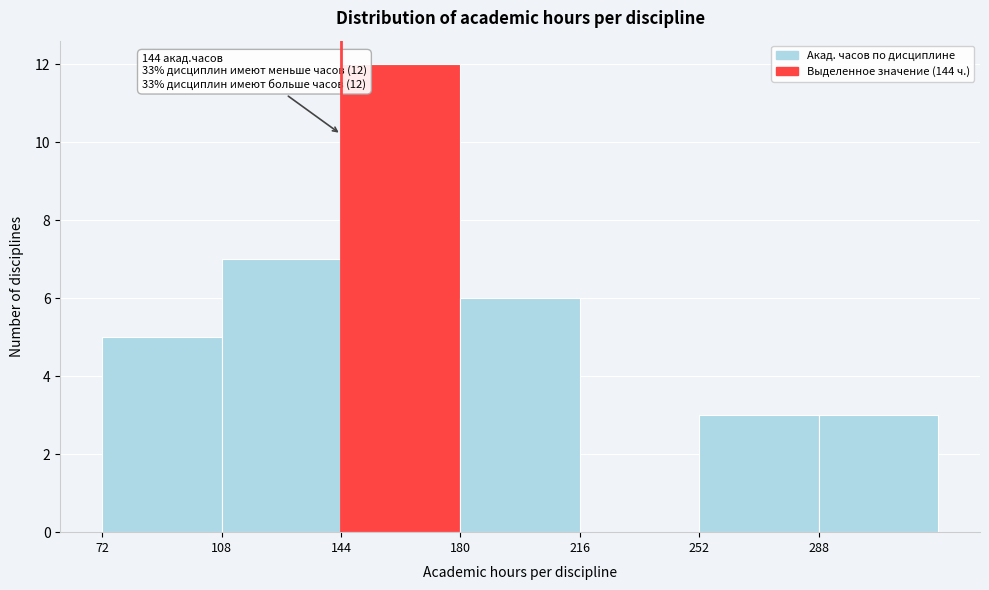

Which range on the x-axis has the tallest bar?

144 to 180